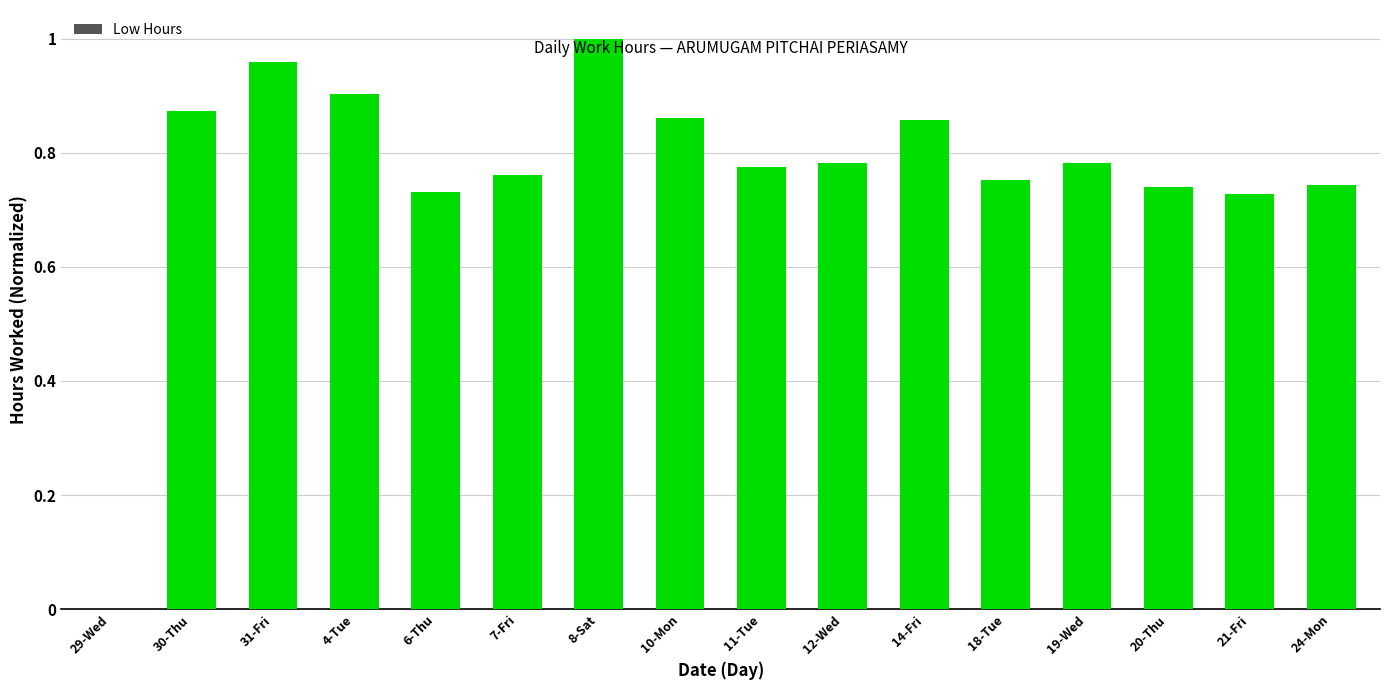

The value at 30-Thu is 0.9. True or false?

True